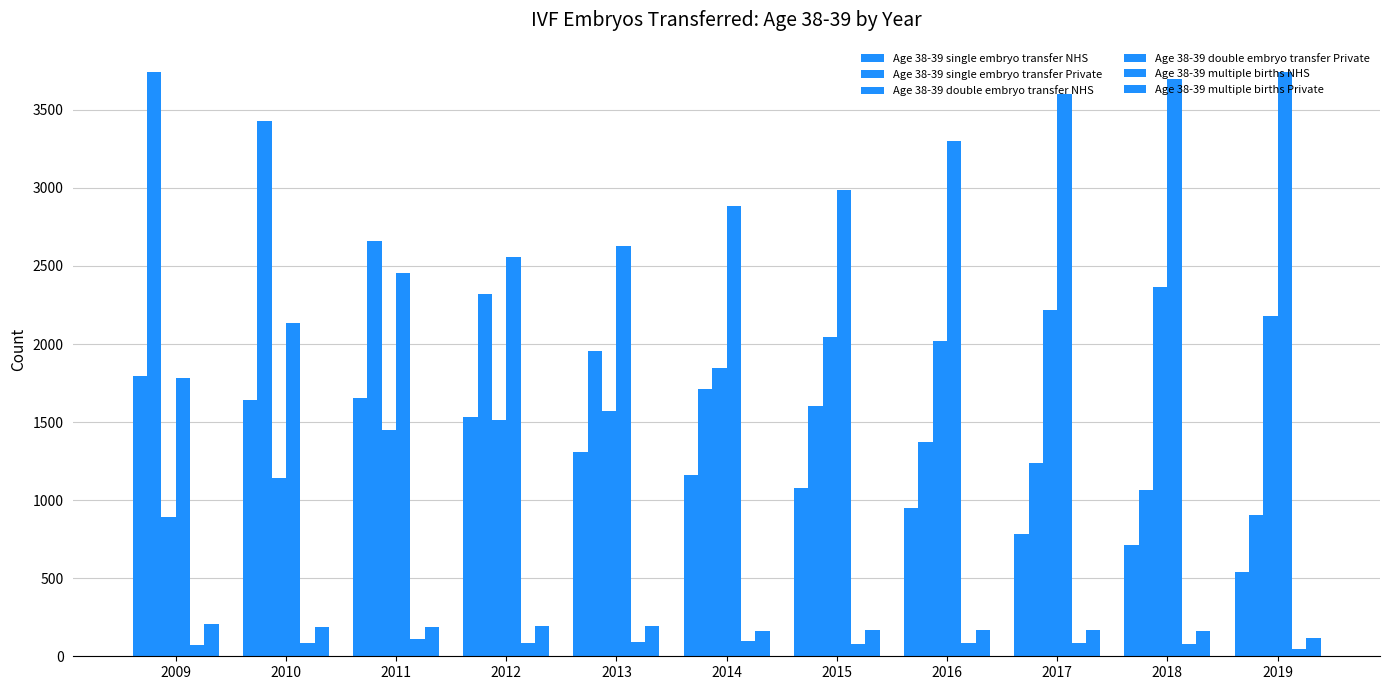

Reading right to left, list all the values displayed in this chart.

Age 38-39 single embryo transfer NHS: 2019=542	2018=715	2017=780	2016=949	2015=1075	2014=1164	2013=1306	2012=1533	2011=1653	2010=1644	2009=1796
Age 38-39 single embryo transfer Private: 2019=907	2018=1063	2017=1238	2016=1375	2015=1605	2014=1714	2013=1955	2012=2320	2011=2657	2010=3429	2009=3741
Age 38-39 double embryo transfer NHS: 2019=2180	2018=2363	2017=2218	2016=2022	2015=2043	2014=1846	2013=1568	2012=1512	2011=1451	2010=1145	2009=895
Age 38-39 double embryo transfer Private: 2019=3743	2018=3697	2017=3603	2016=3298	2015=2985	2014=2885	2013=2626	2012=2556	2011=2458	2010=2137	2009=1782
Age 38-39 multiple births NHS: 2019=49	2018=77	2017=87	2016=85	2015=79	2014=101	2013=91	2012=88	2011=110	2010=88	2009=73
Age 38-39 multiple births Private: 2019=116	2018=160	2017=168	2016=169	2015=166	2014=159	2013=192	2012=193	2011=187	2010=188	2009=206